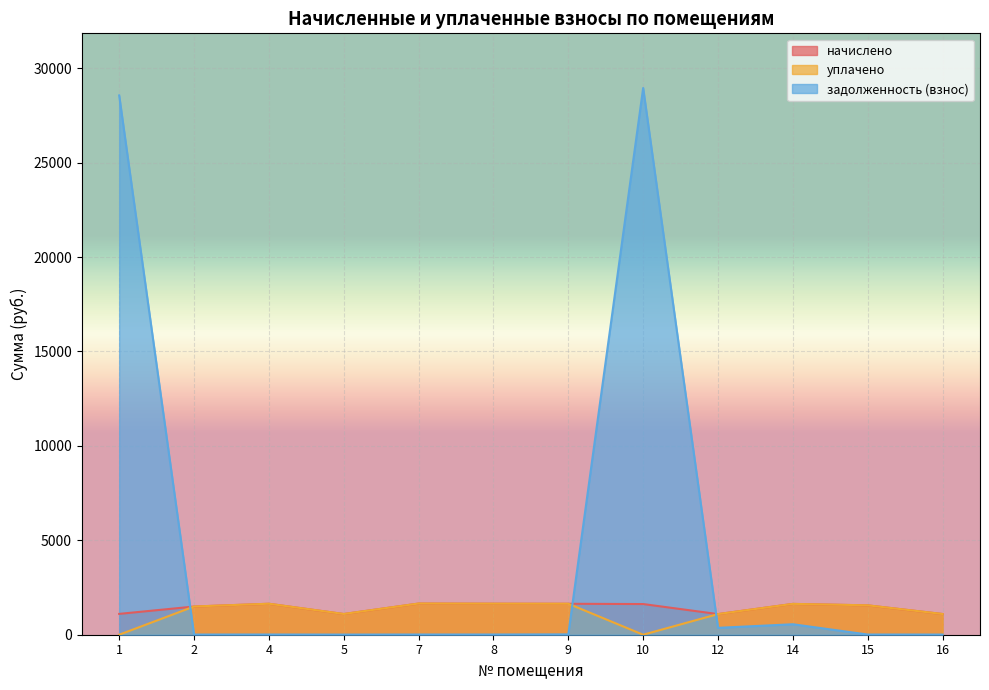

List the labels in order of уплачено value, largest first.

7, 8, 4, 9, 14, 15, 2, 5, 16, 12, 1, 10